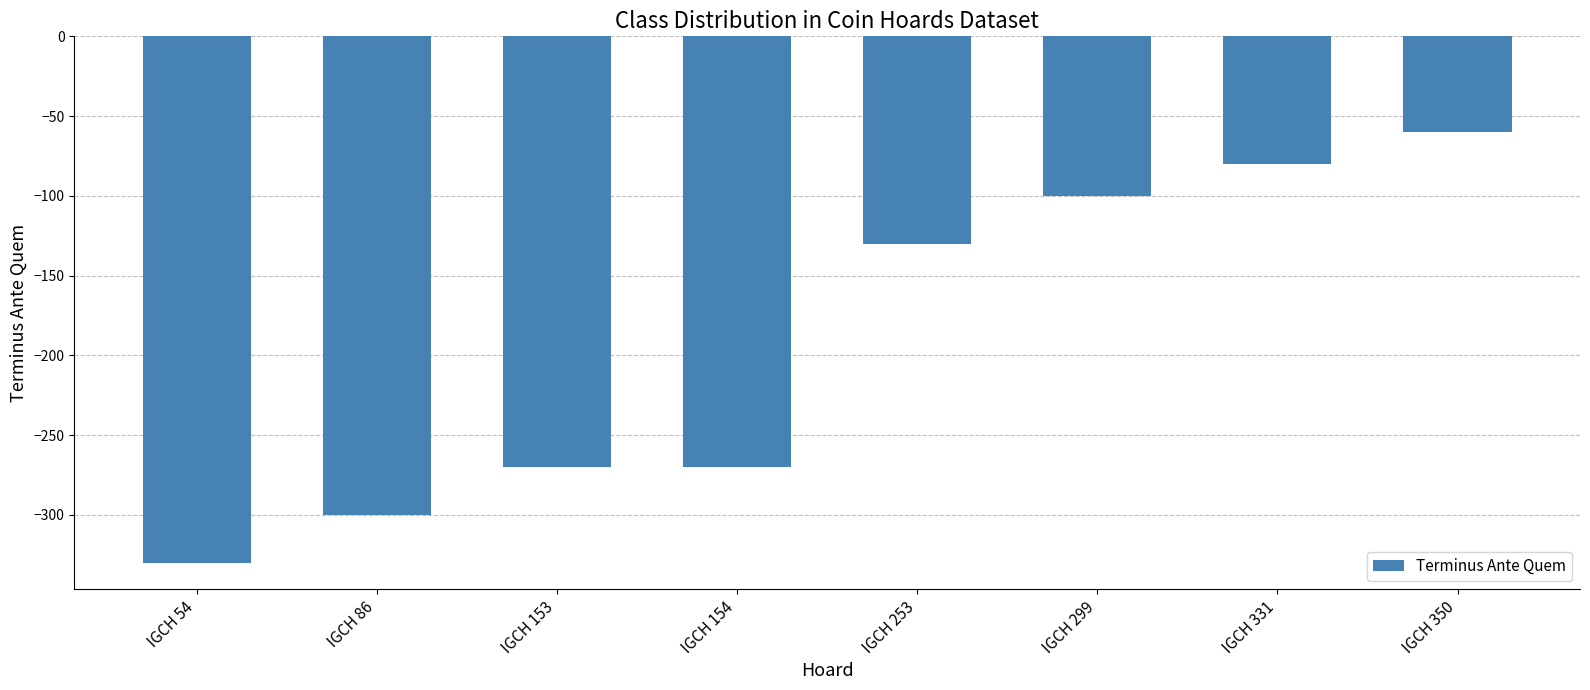

What is the change in value from IGCH 54 to IGCH 253?

+200